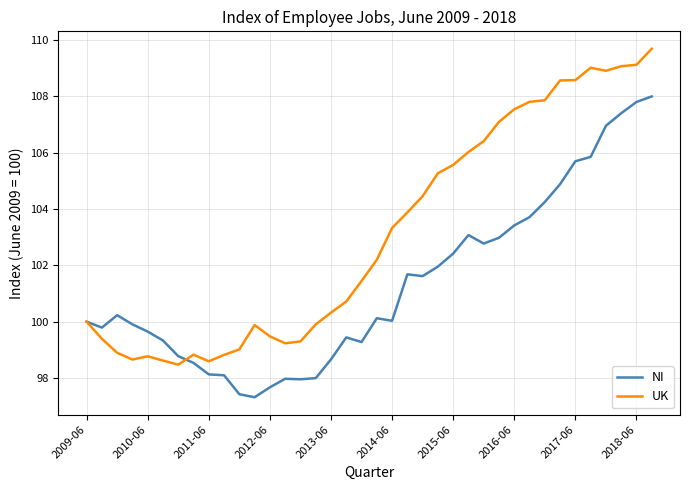

List the series in order of their peak value, lowest first.

NI, UK